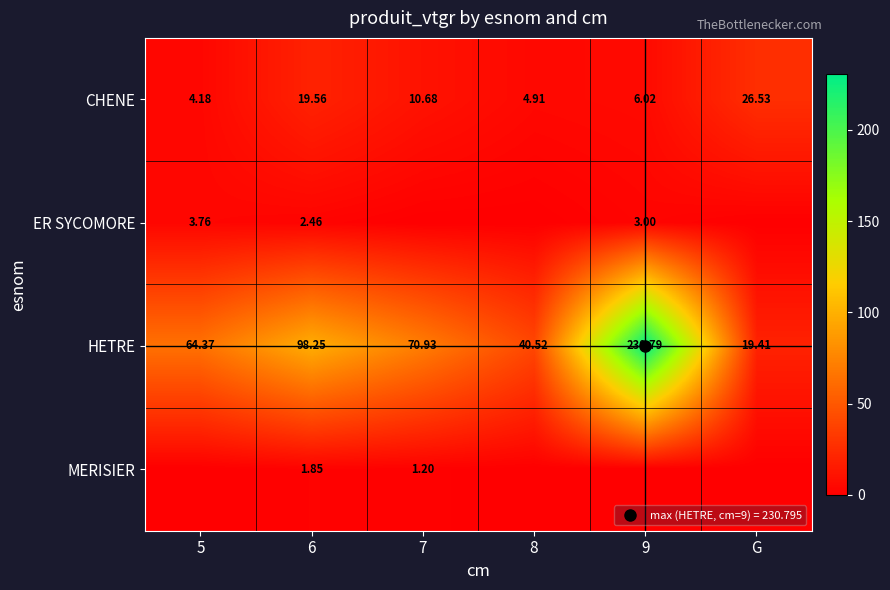

What is the difference between the maximum and second lowest values in the HETRE series?

190.3